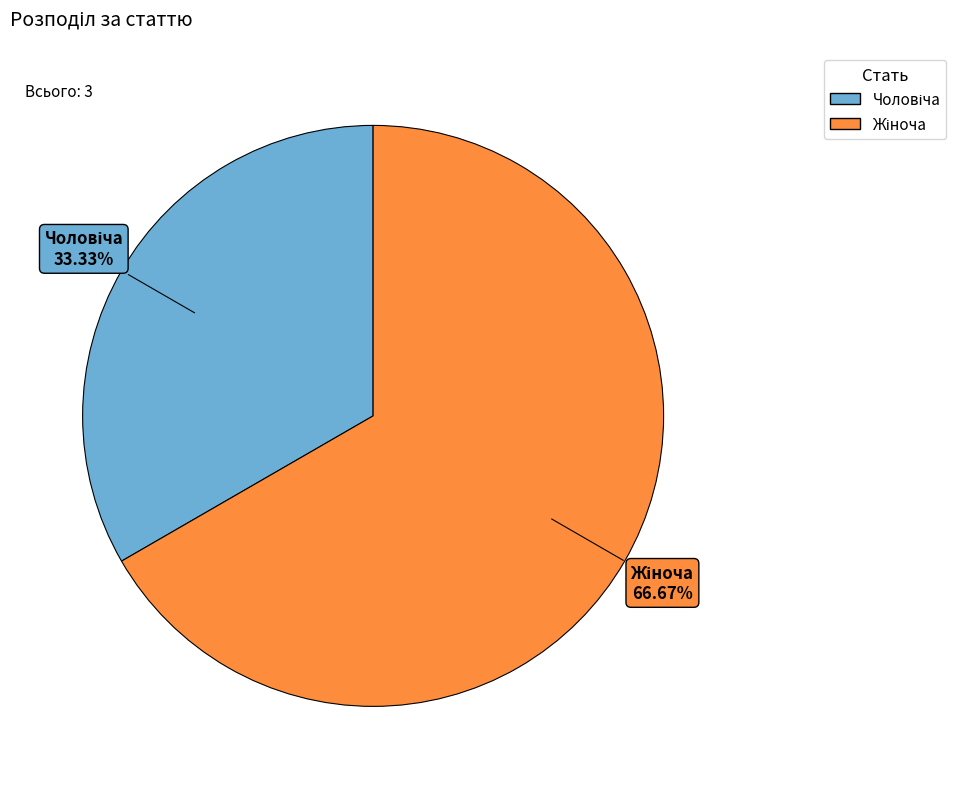

Is there a majority slice in this chart?

Yes